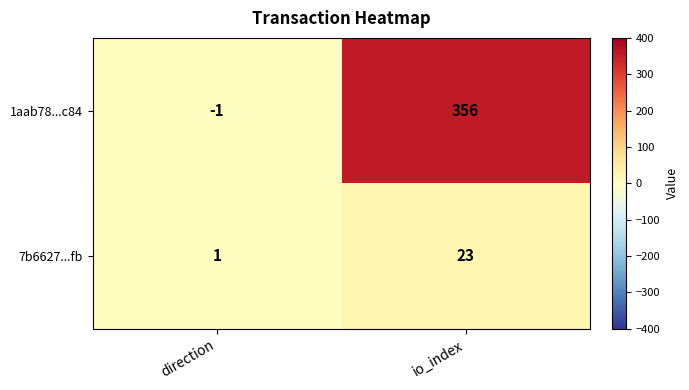

Read the 1aab78...c84 value at io_index.

356